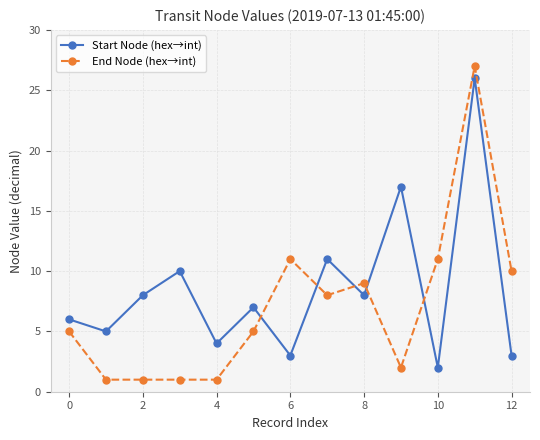

Which series has the widest spread of values?

End Node (hex→int)